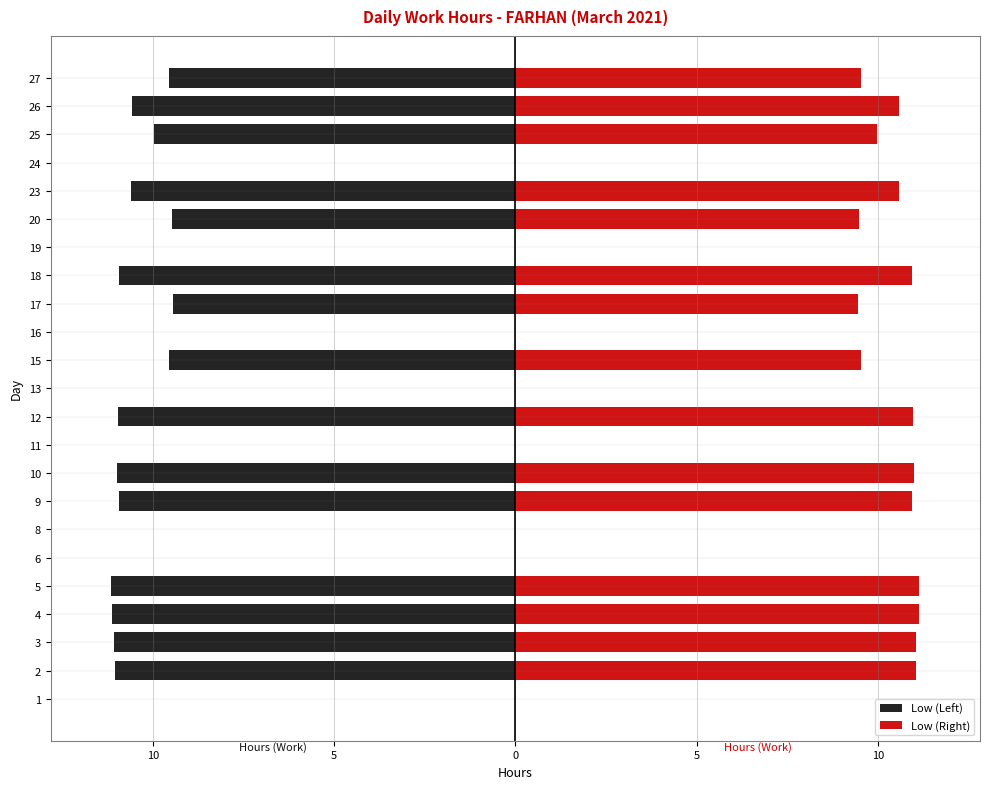

What is the difference between the highest and lowest values at 20?

19.0